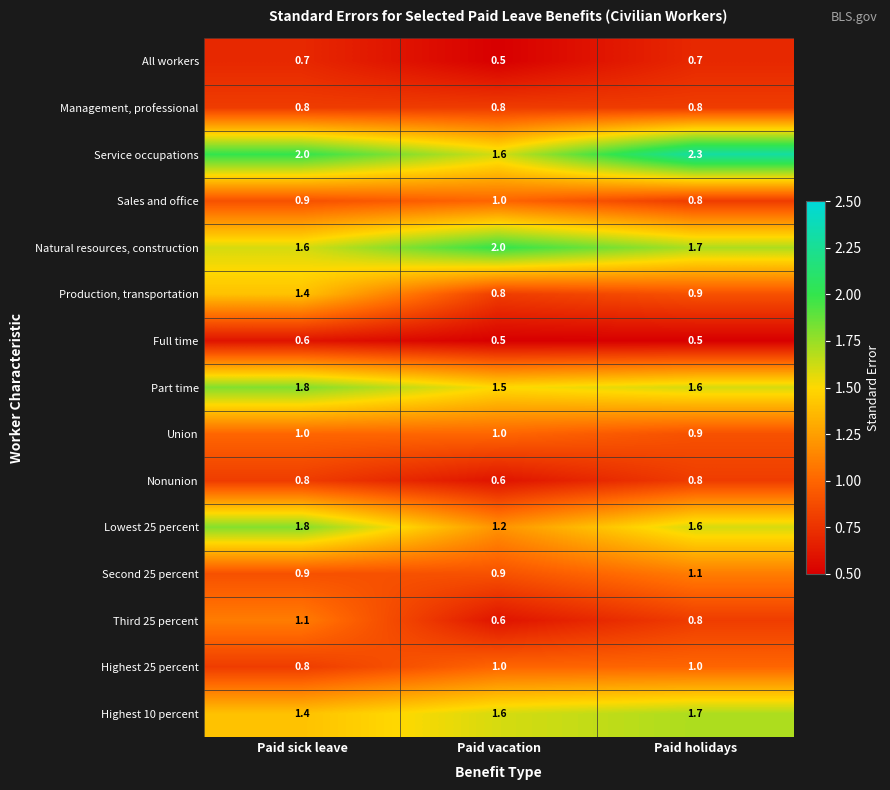

What is the total value across all series at Paid vacation?

15.6